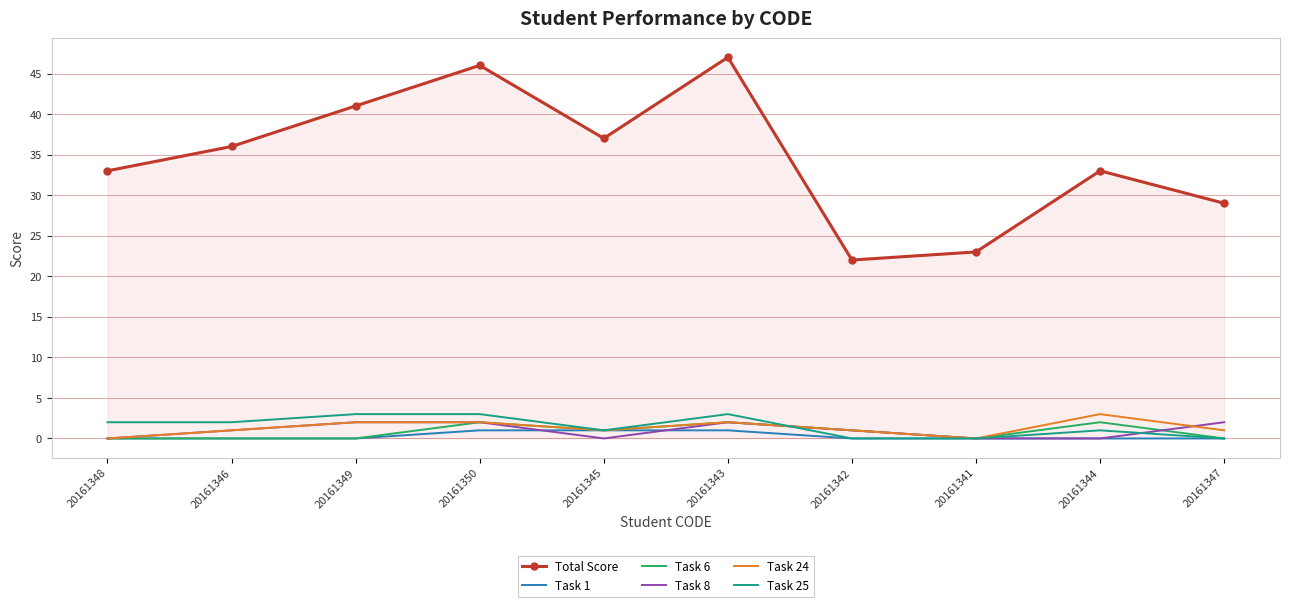

Which series has the largest range (max minus min)?

Total Score